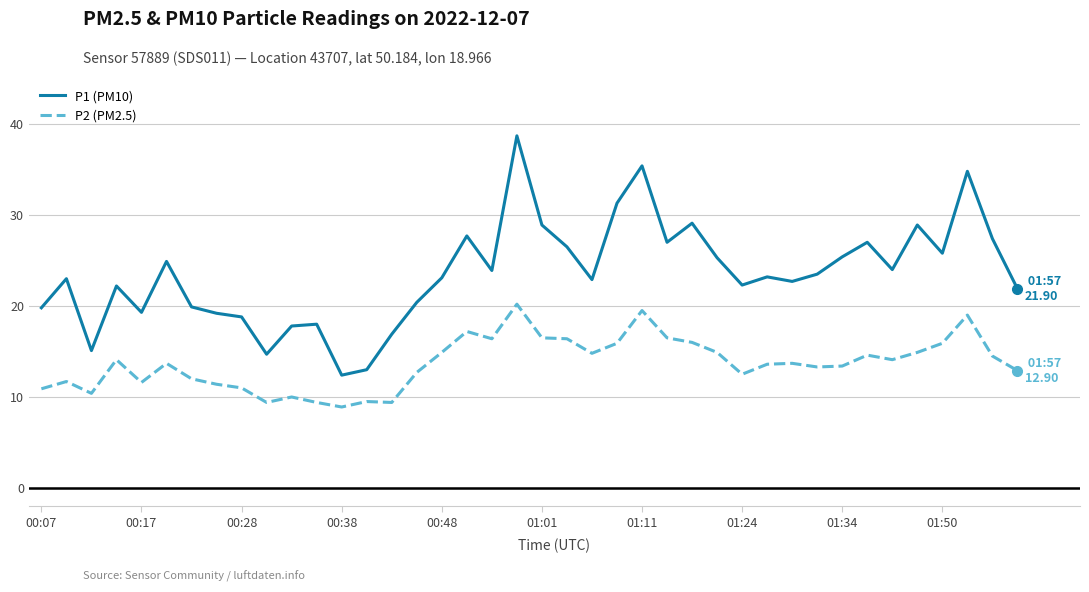

What is the highest value of the P1 (PM10) series?

38.7